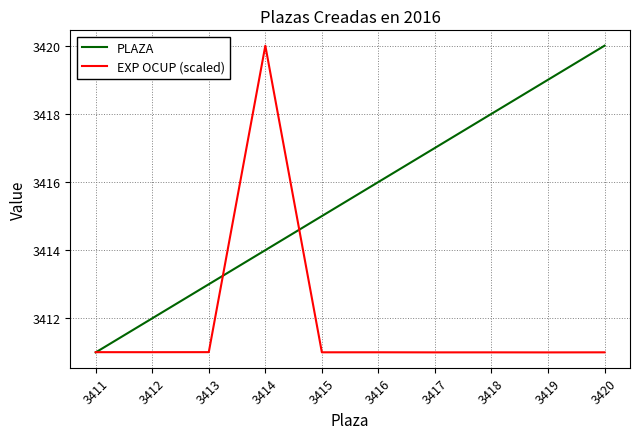

Which series has the largest total across all categories?

PLAZA